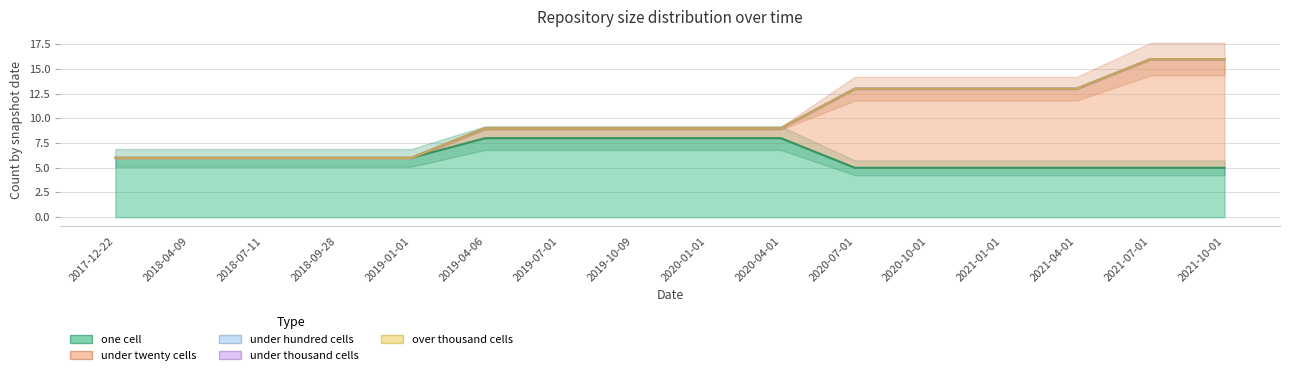

At which label does under_hundred_cells reach its peak?

2017-12-22